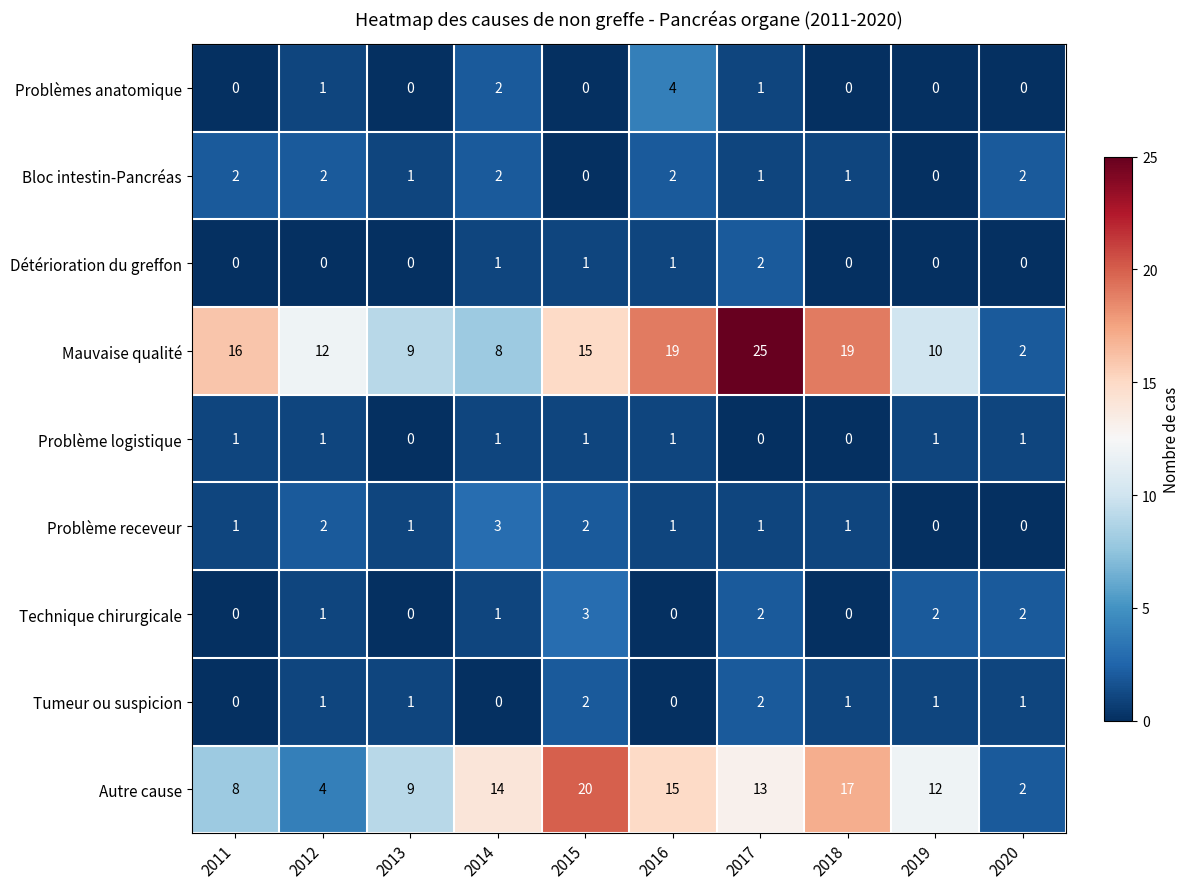

What is the spread (max minus min) of values at 2014?

14